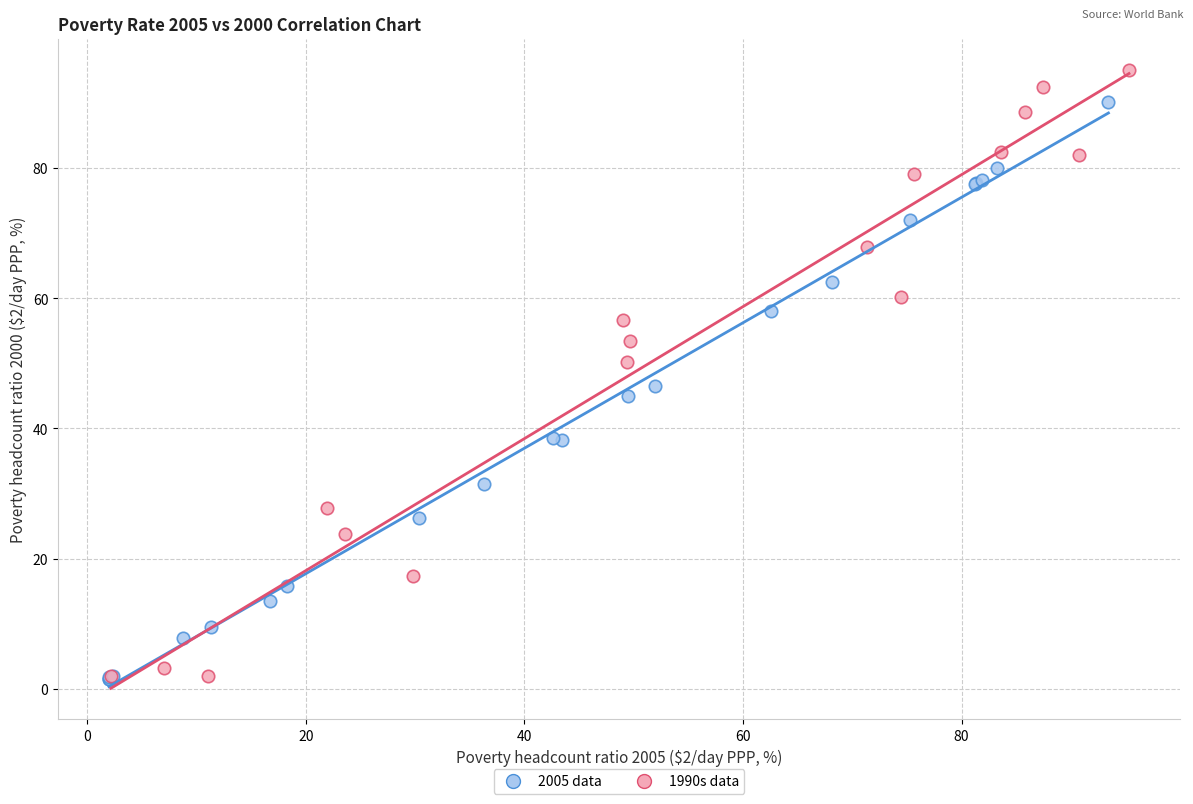

Which series reaches the maximum Y coordinate?

1990s data